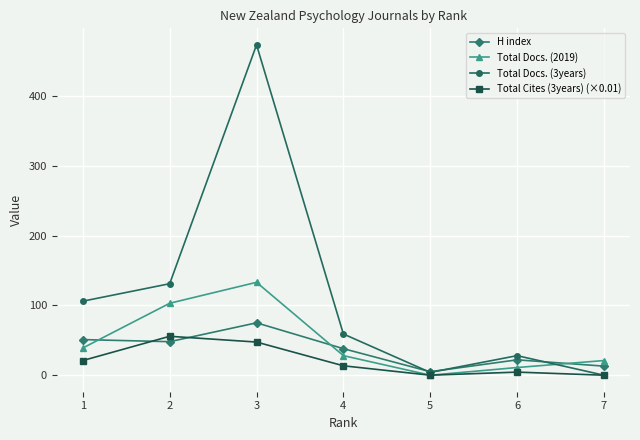

Between 3 and 4, which series saw the biggest shift?

Total Docs. (3years)